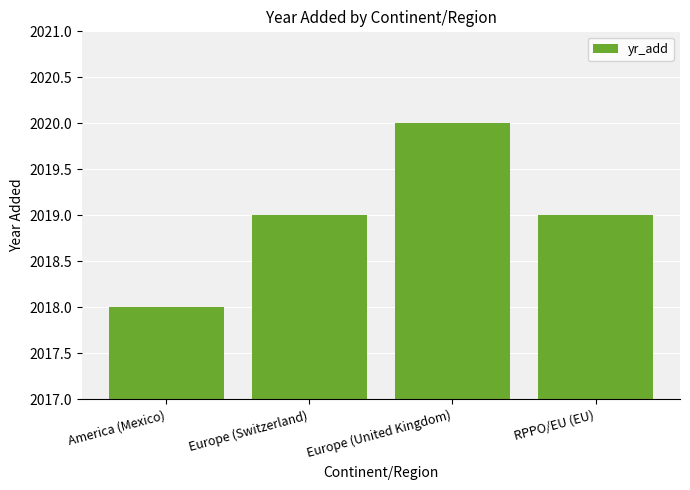

What position from the left is America (Mexico)?

1